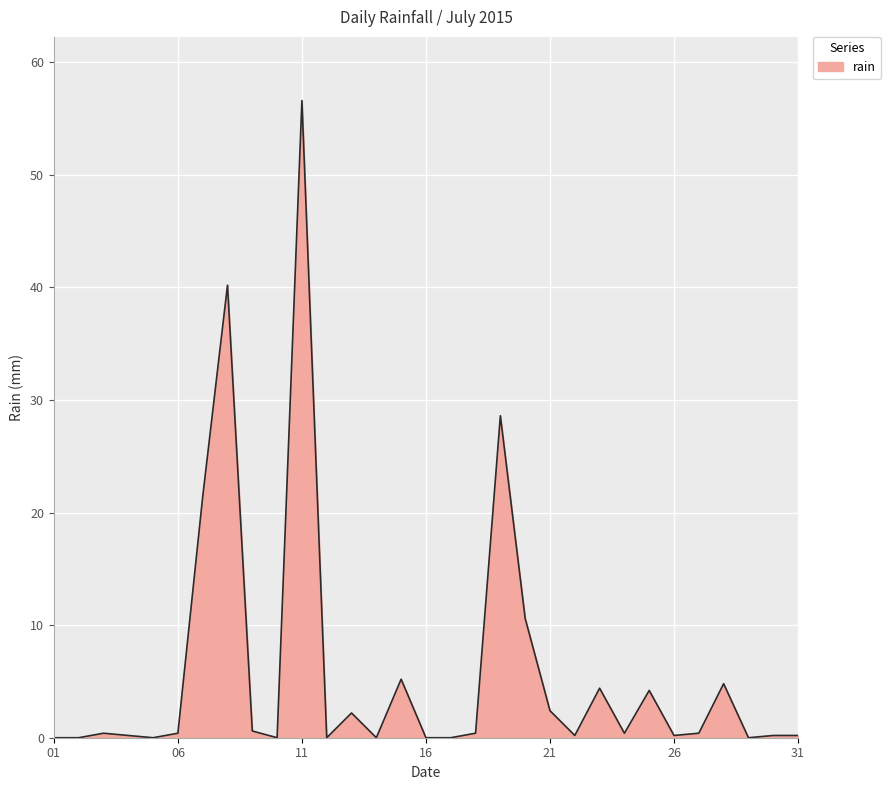

What is the greatest value displayed?

56.6